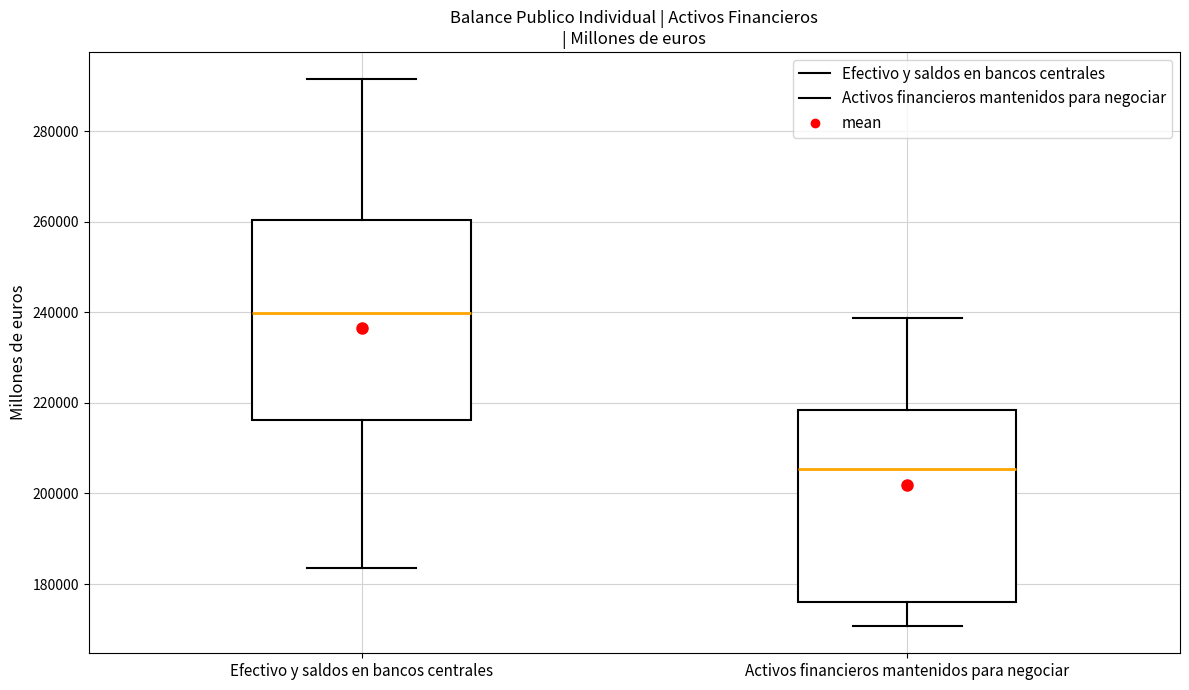

Reading left to right, transcribe this box plot: for each box, give where its median line is, the range the box spans, and where its two whiskers end, as read against the y-axis. The values are not printed on the chart, so give them approximately, as read against the axis.

Efectivo y saldos en bancos centrales: median 240000, box 216000 to 260000, whiskers 184000 to 292000
Activos financieros mantenidos para negociar: median 206000, box 176000 to 218000, whiskers 170000 to 238000